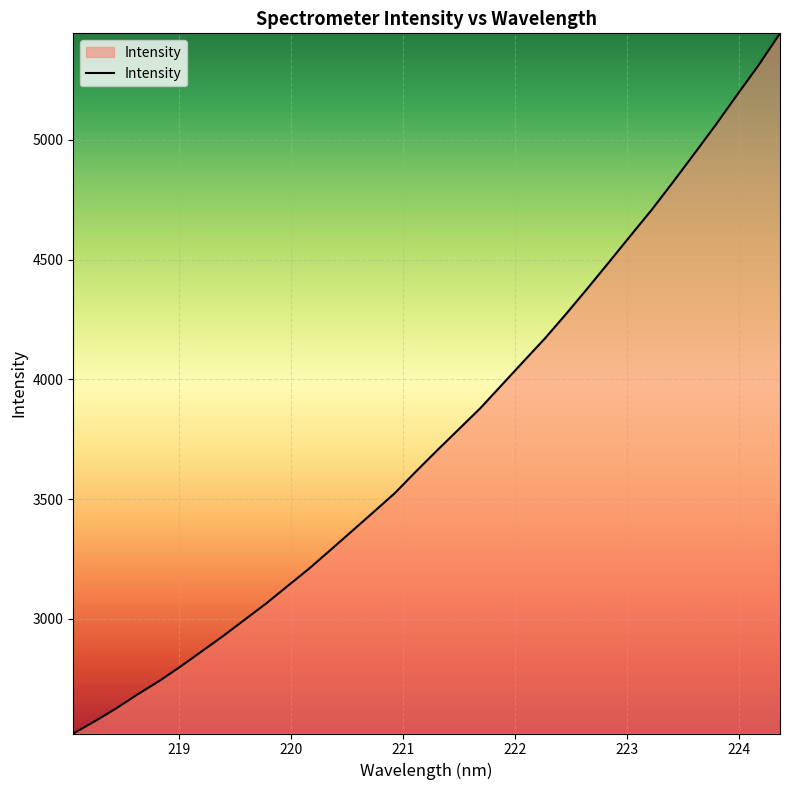

What is the smallest value displayed?

2521.1